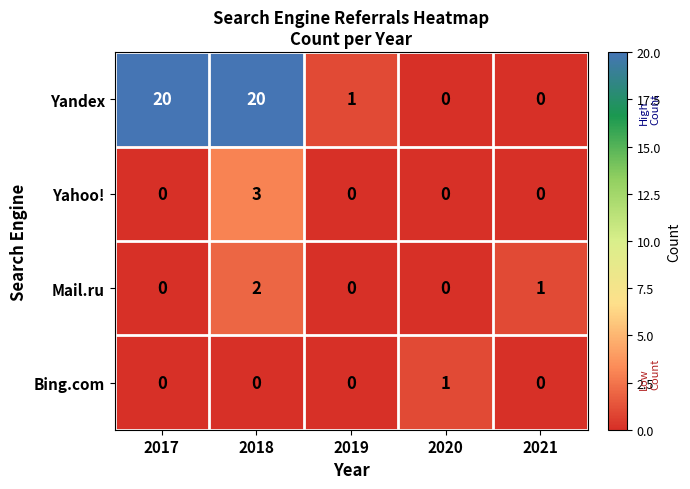

Reading right to left, list all the values displayed in this chart.

Yandex: 2021=0	2020=0	2019=1	2018=20	2017=20
Yahoo!: 2021=0	2020=0	2019=0	2018=3	2017=0
Mail.ru: 2021=1	2020=0	2019=0	2018=2	2017=0
Bing.com: 2021=0	2020=1	2019=0	2018=0	2017=0